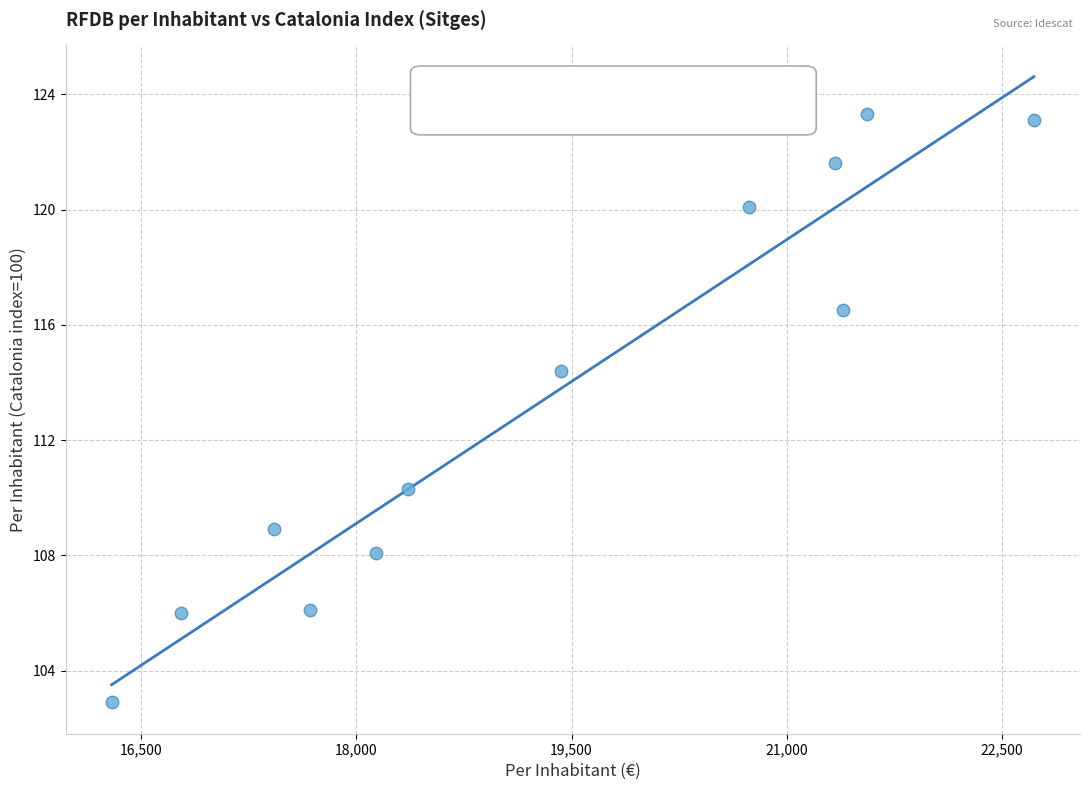

What Y value in the scatter plot is closest to 113?

114.4